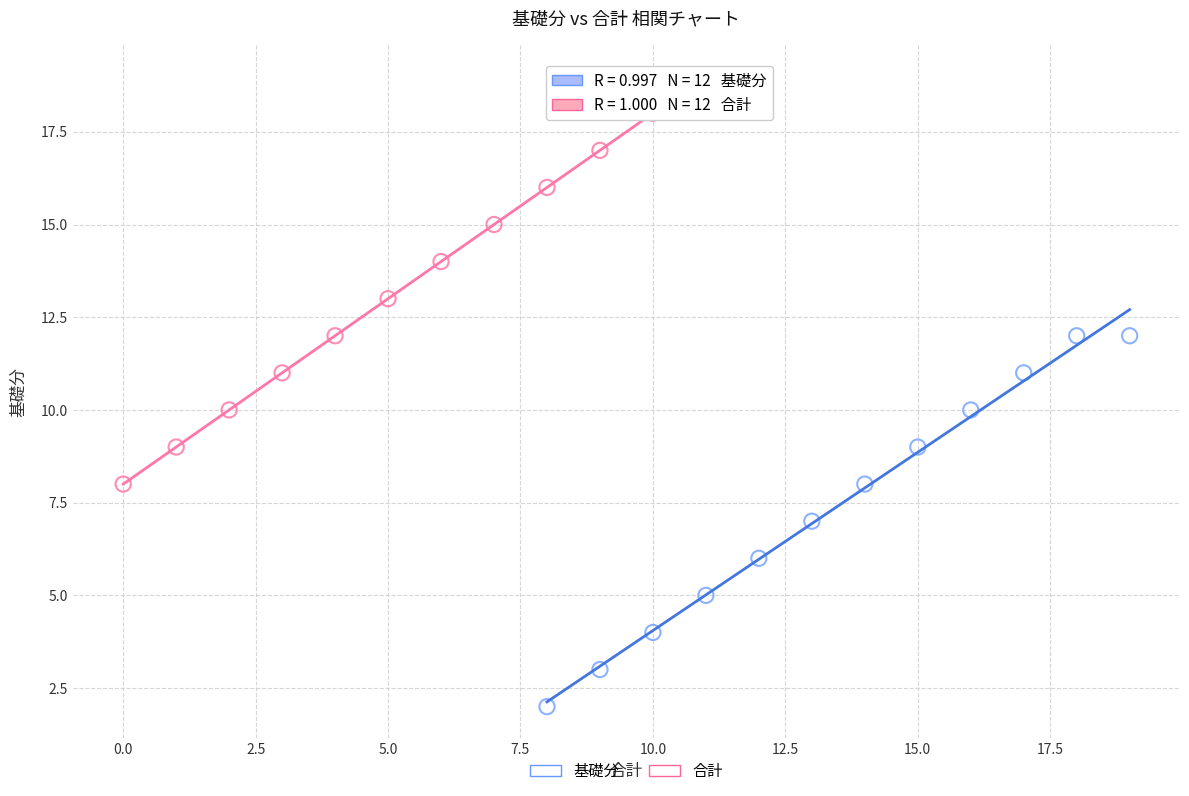

Which series has the largest Y range (max minus min)?

合計